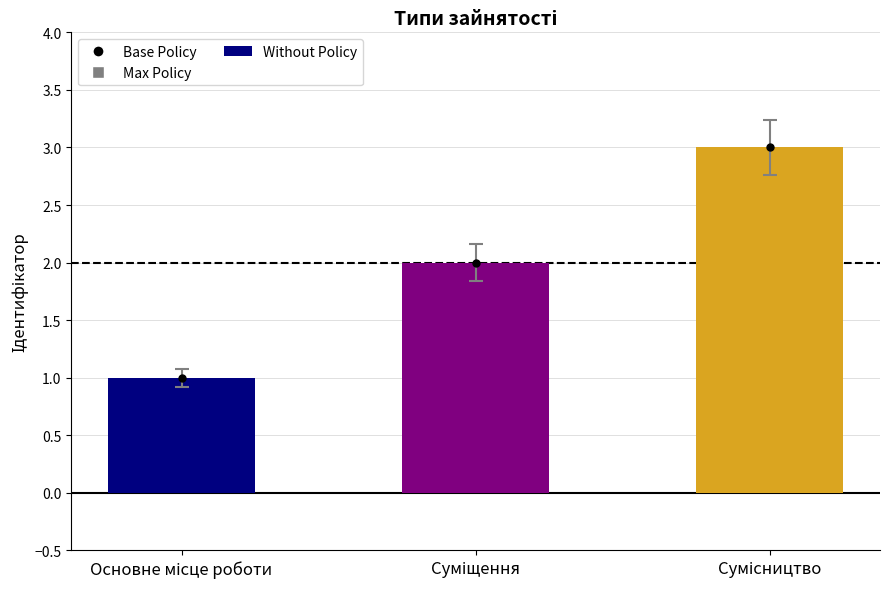

Approximately how many times larger is the value at Сумісництво compared to Основне місце роботи?

3.0